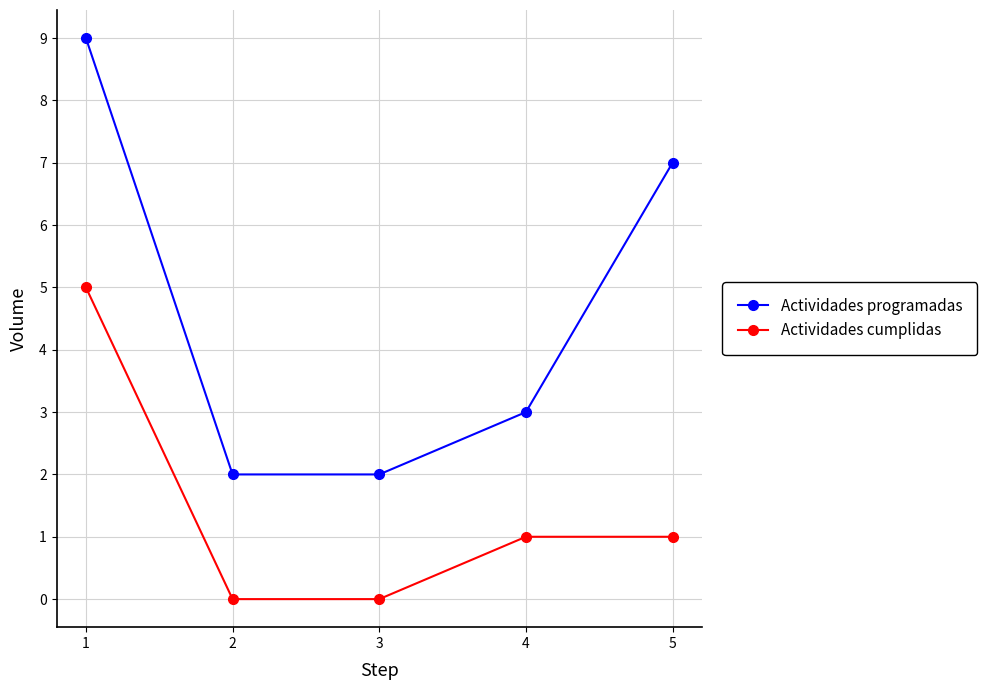

List the series in order of their peak value, lowest first.

Actividades cumplidas, Actividades programadas